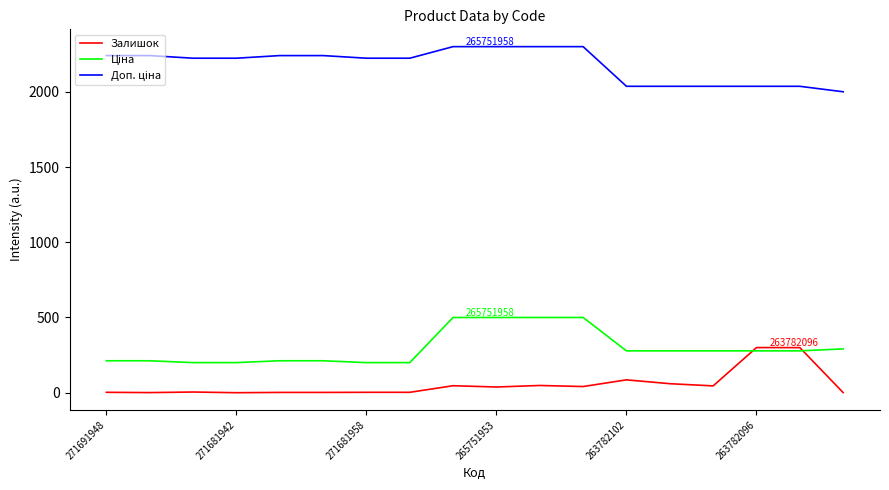

What is the greatest value displayed?

2300.0